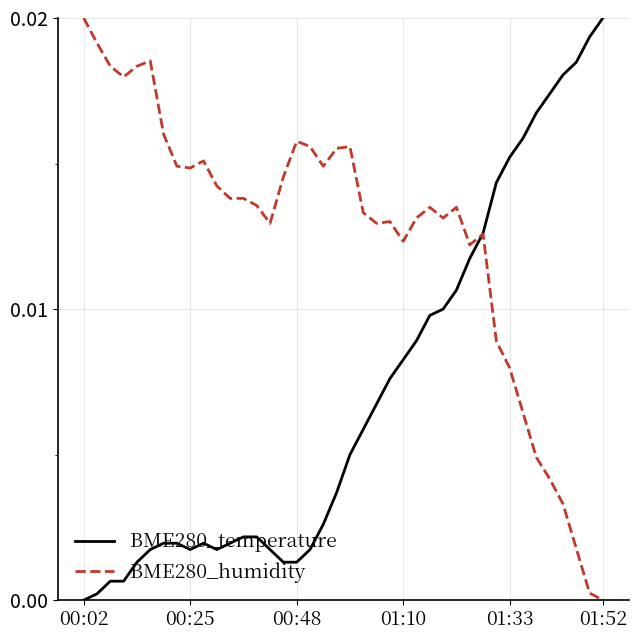

List the series in order of their overall mean, lowest first.

BME280_temperature, BME280_humidity